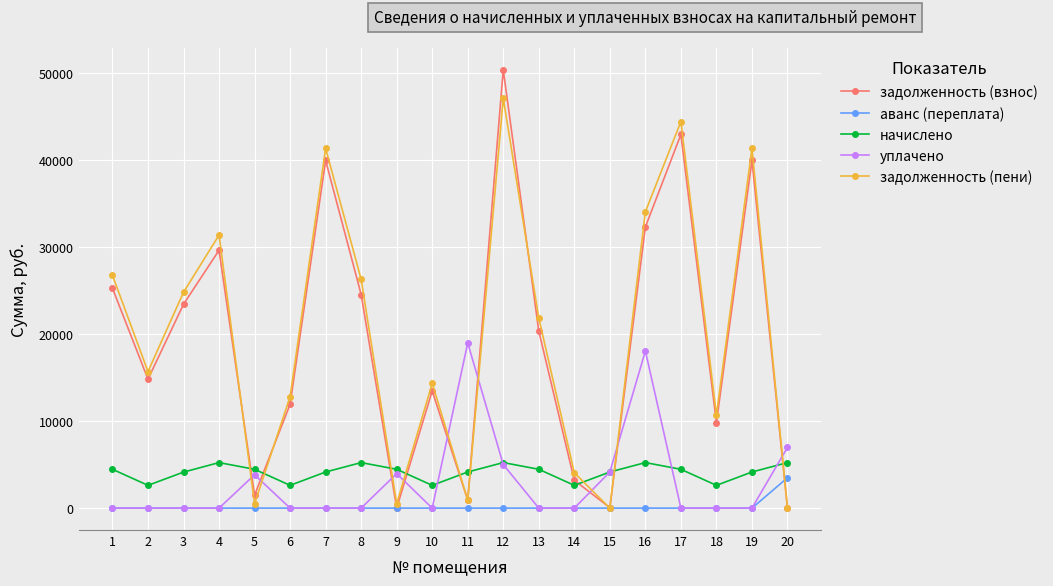

Which series changed the most between 1 and 12?

задолженность (взнос)